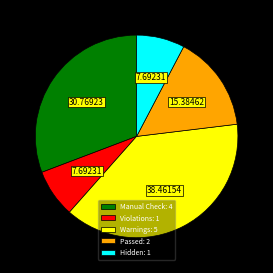

Which category has the biggest portion of the pie?

Warnings: 5